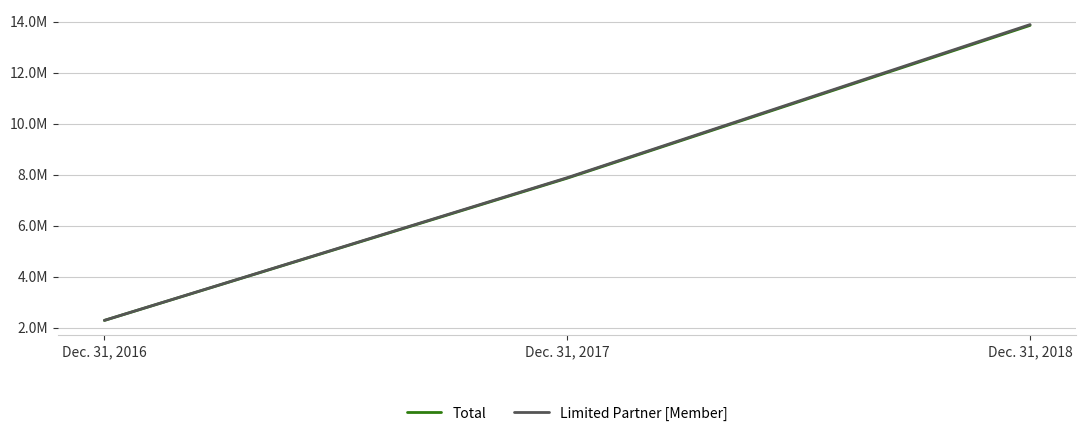

What are all the series names shown in the legend?

Total, Limited Partner [Member]